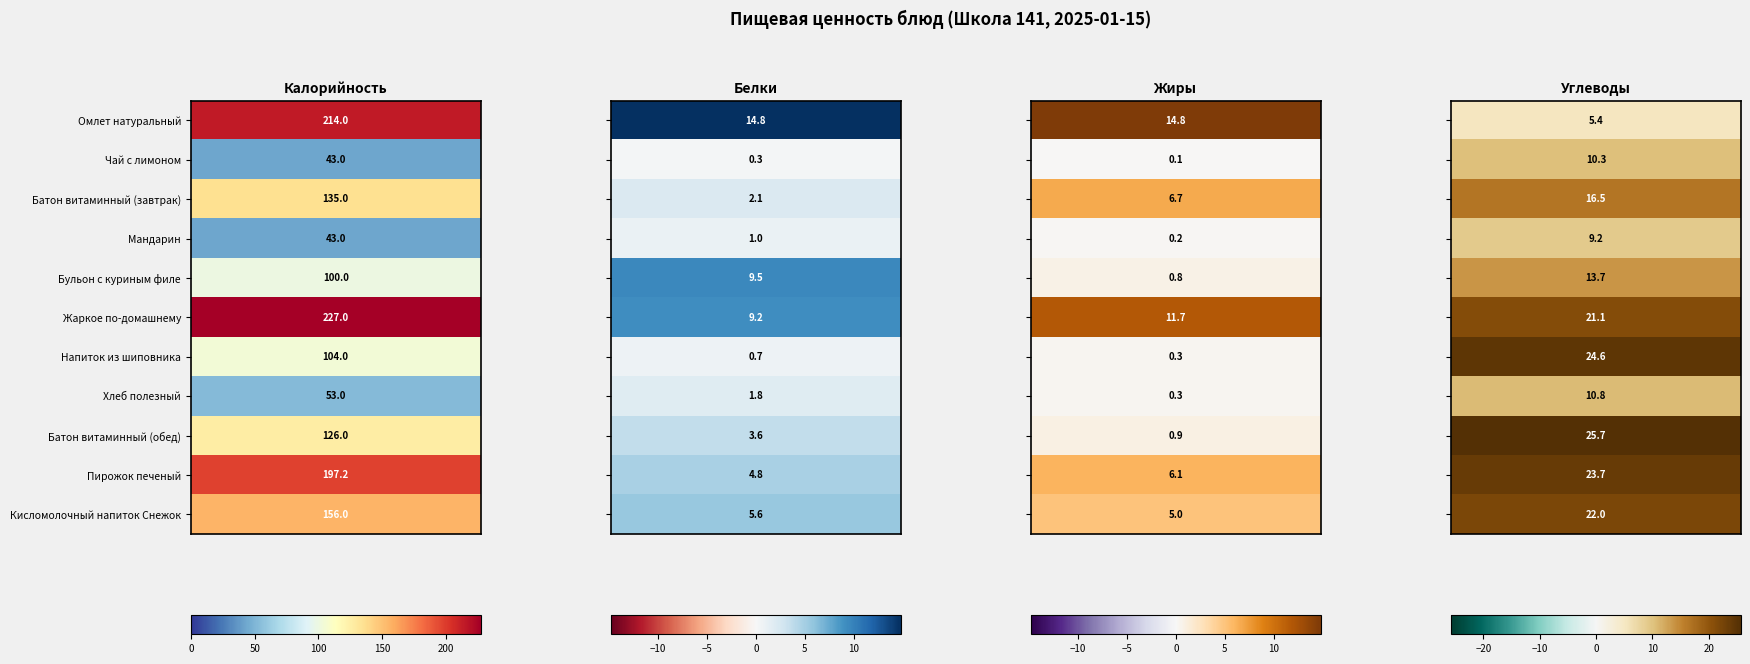

Is it true that Мандарин equals 9.2 at Углеводы?

True